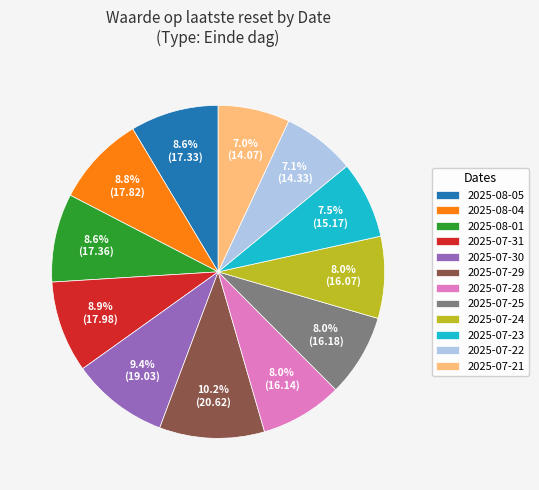

Does 2025-07-29 account for over 50% of the chart?

No